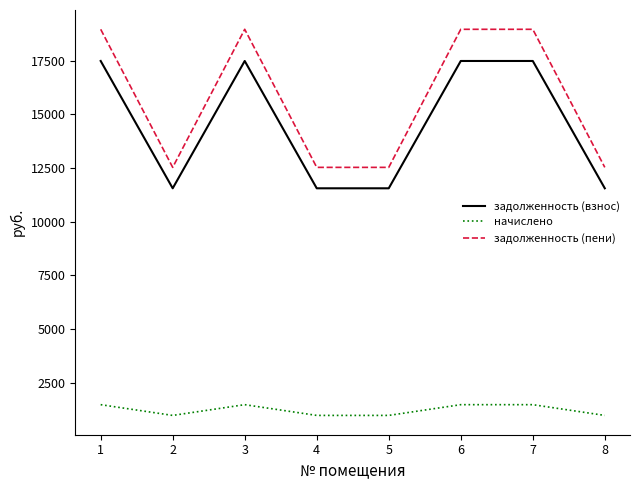

What is the difference between the second highest and second lowest values in the начислено series?

500.6